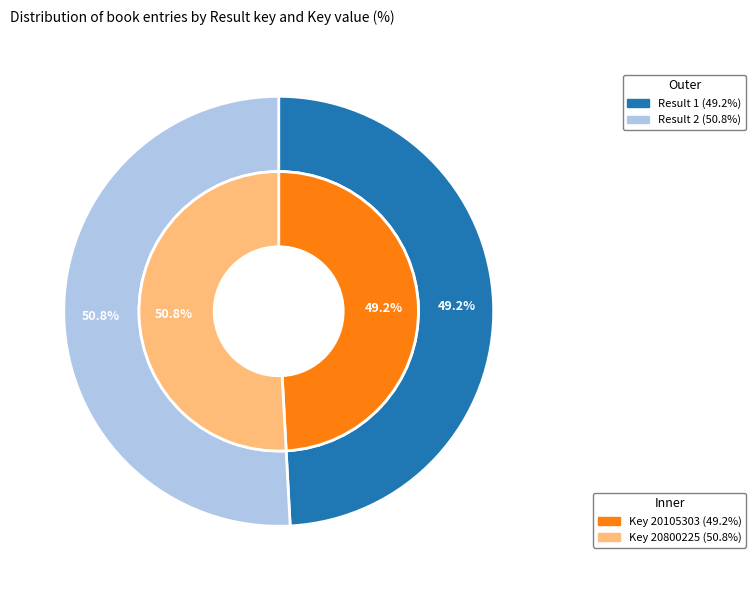

To the nearest percent, what percentage of the pie is 2?

51%